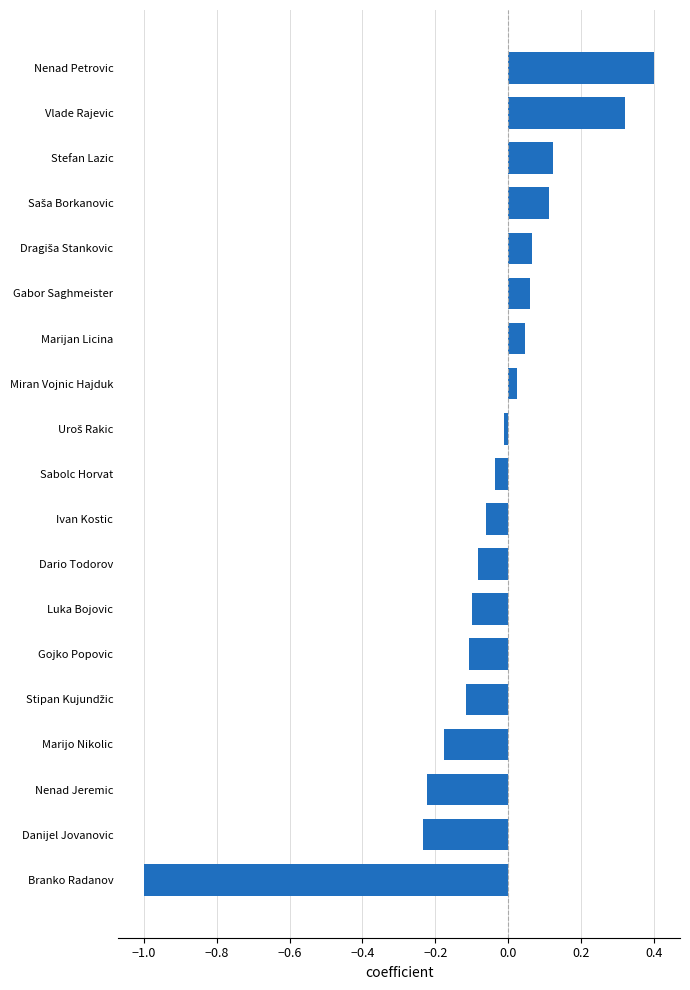

Which category has the lowest value across all series?

Branko Radanov